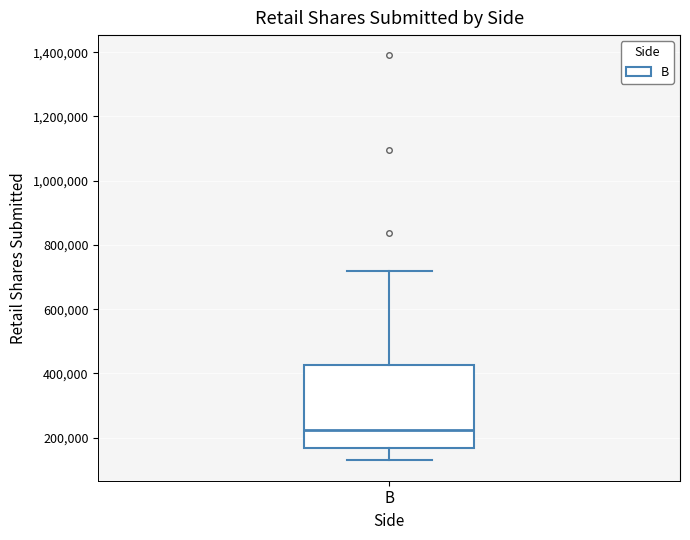

Where does the median line of the box for B sit on the y-axis? The values are not printed on the chart, so give them approximately, as read against the axis.

220000